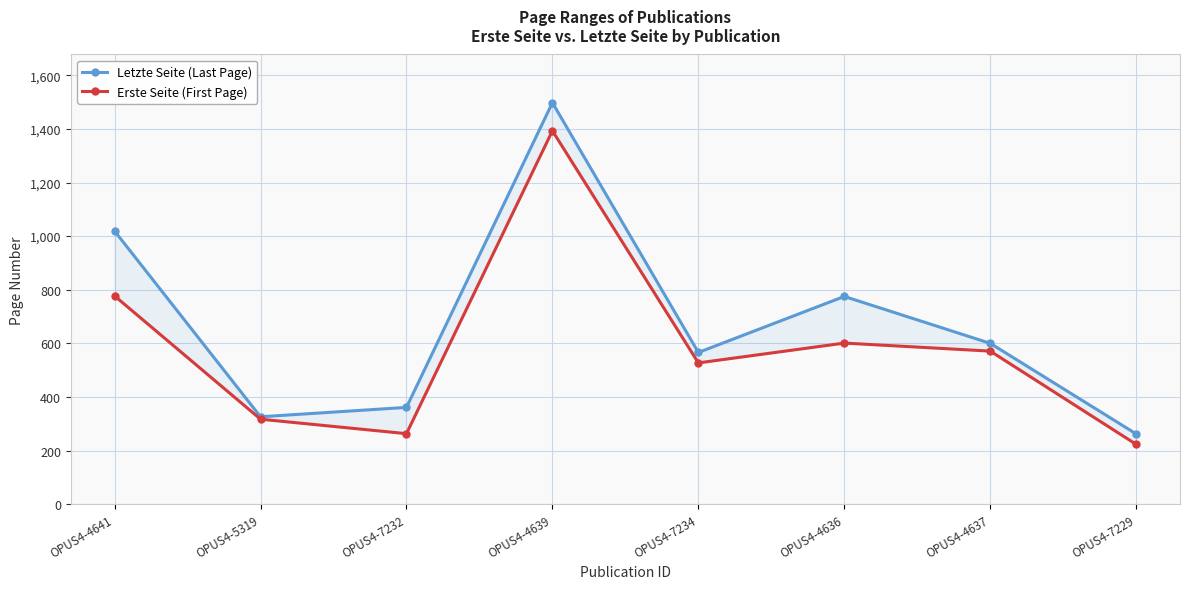

What is the label of the 2nd point from the right?

OPUS4-4637